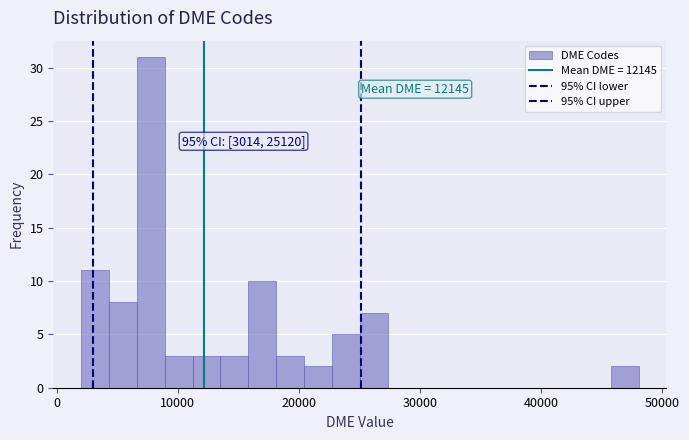

Read against the x-axis, roughly where is the centre of the tallest bar?

8000